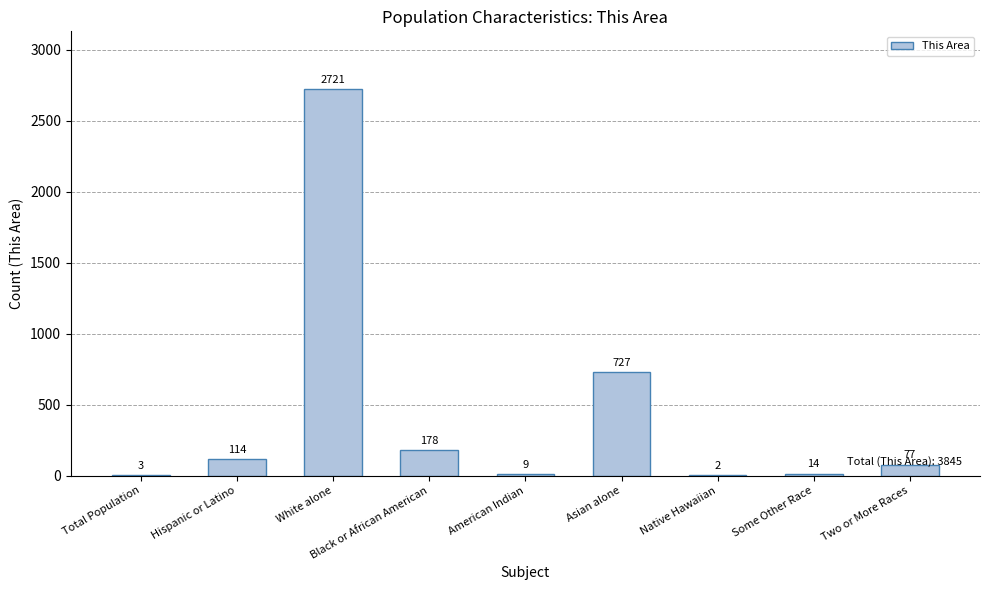

Reading right to left, what are all the values shown in this chart?

Two or More Races=77	Some Other Race=14	Native Hawaiian=2	Asian alone=727	American Indian=9	Black or African American=178	White alone=2721	Hispanic or Latino=114	Total Population=3